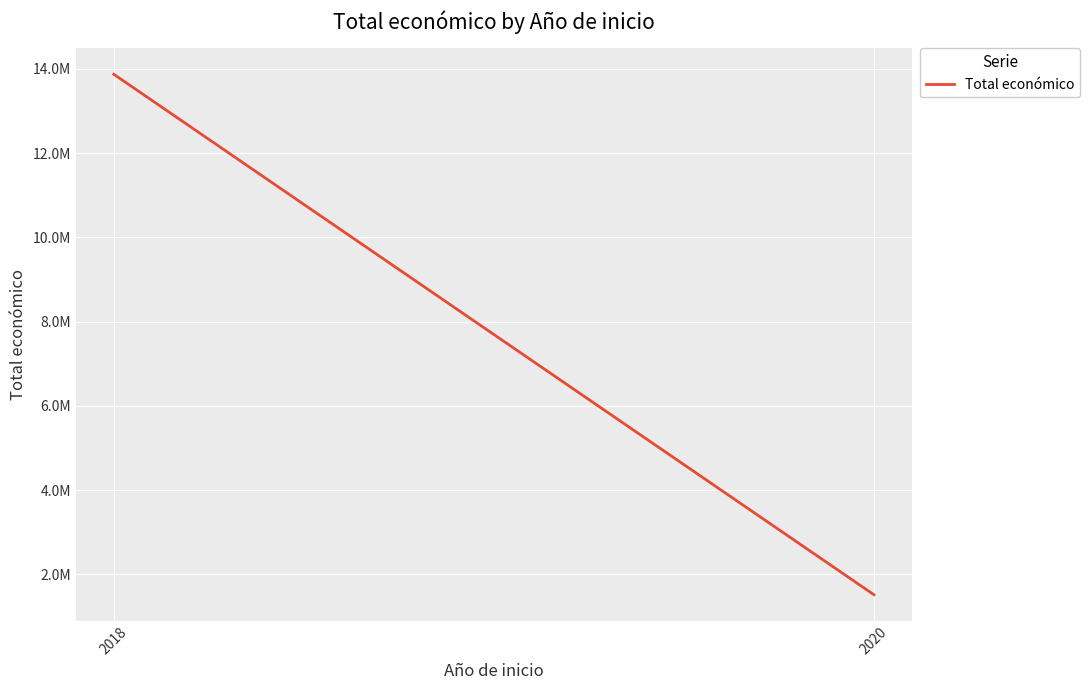

What is the value of the 2nd point from the left?

1513726